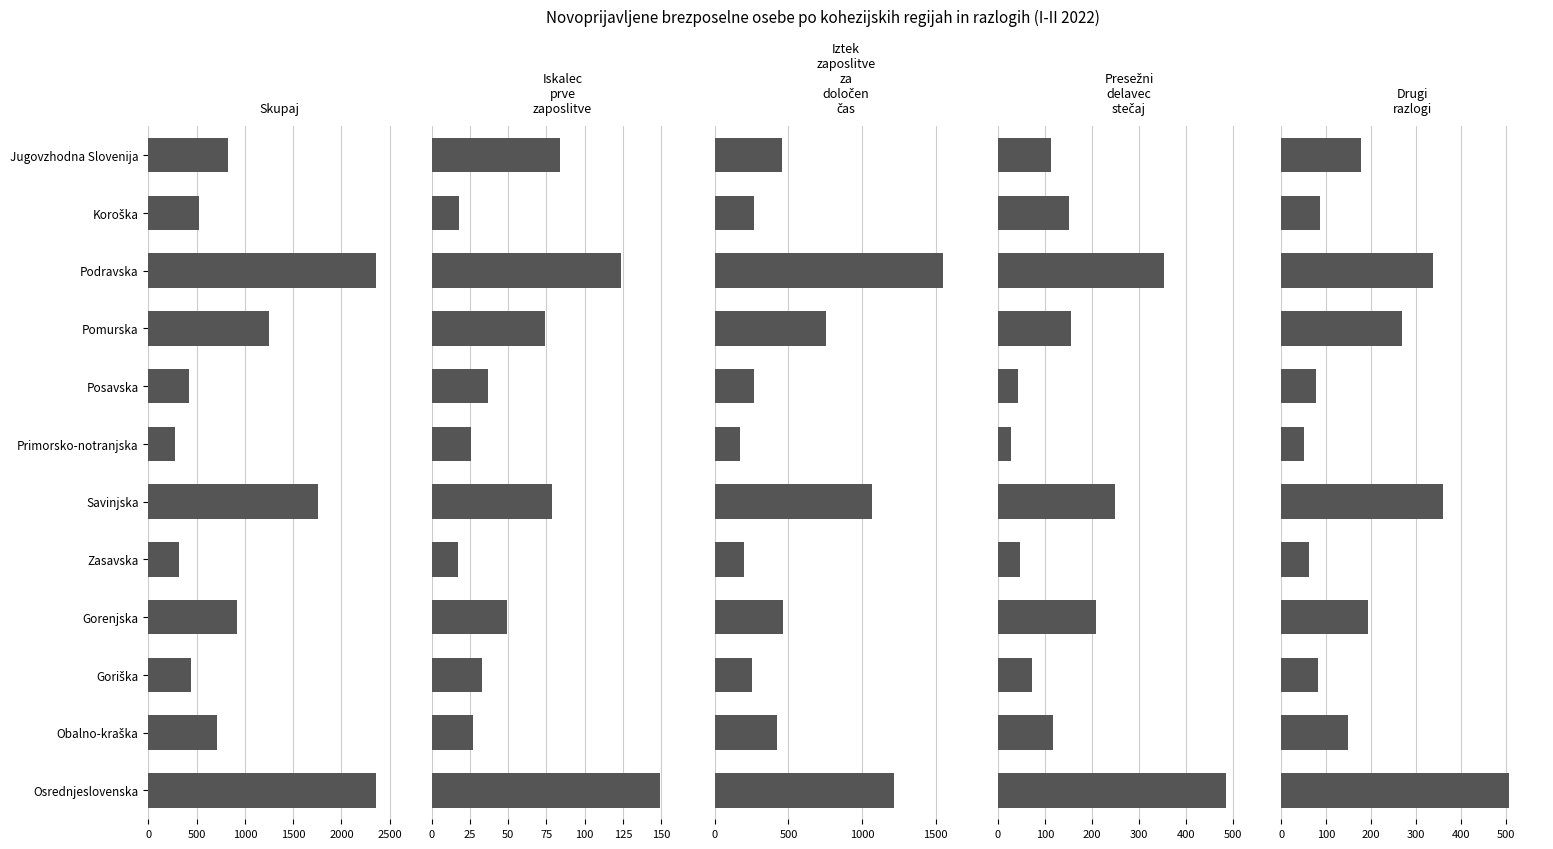

How many bars are there in each group?

5